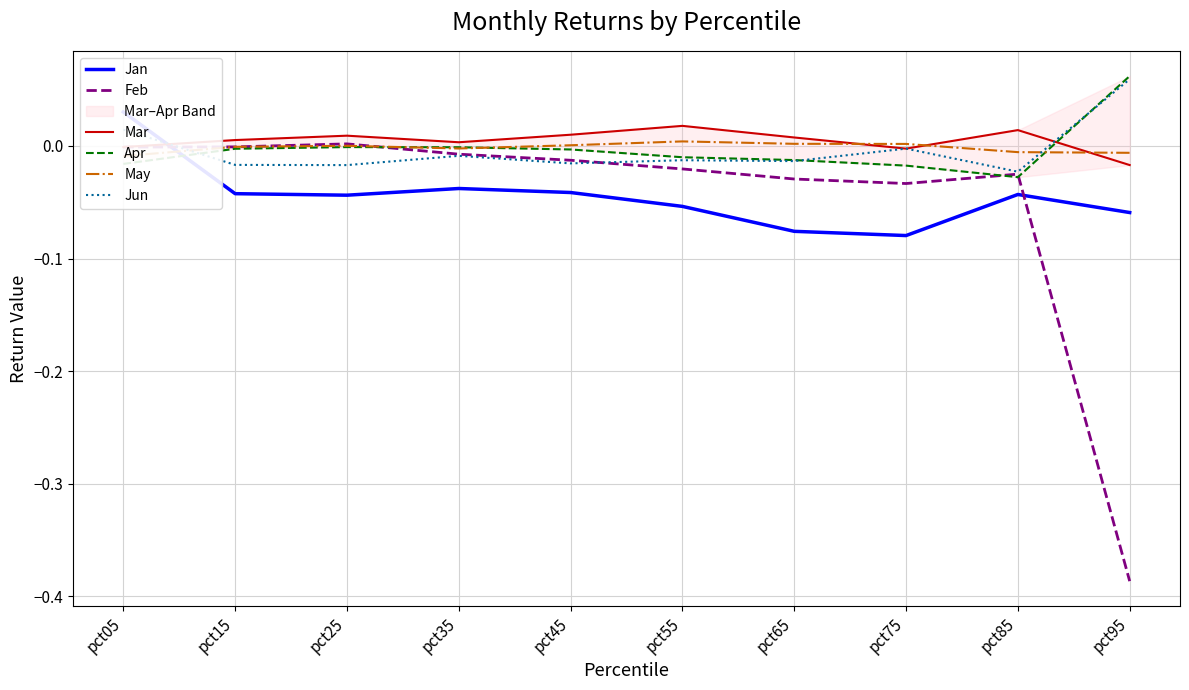

The value of Feb at pct75 is -0.0. True or false?

True